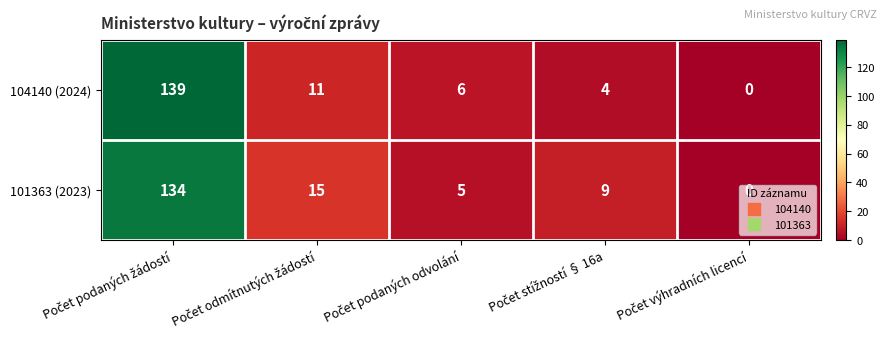

Rank the series by their average value, from highest to lowest.

101363 (2023), 104140 (2024)